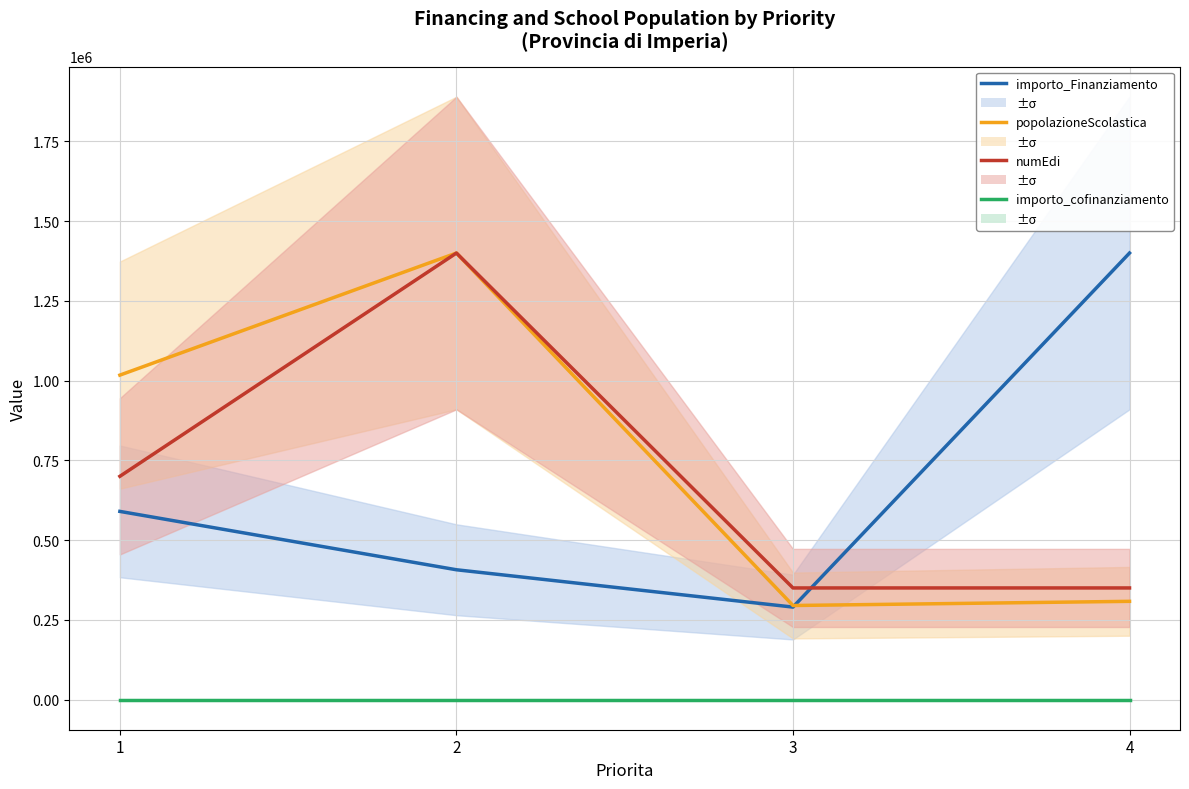

How many values in the numEdi series exceed 700000?

1